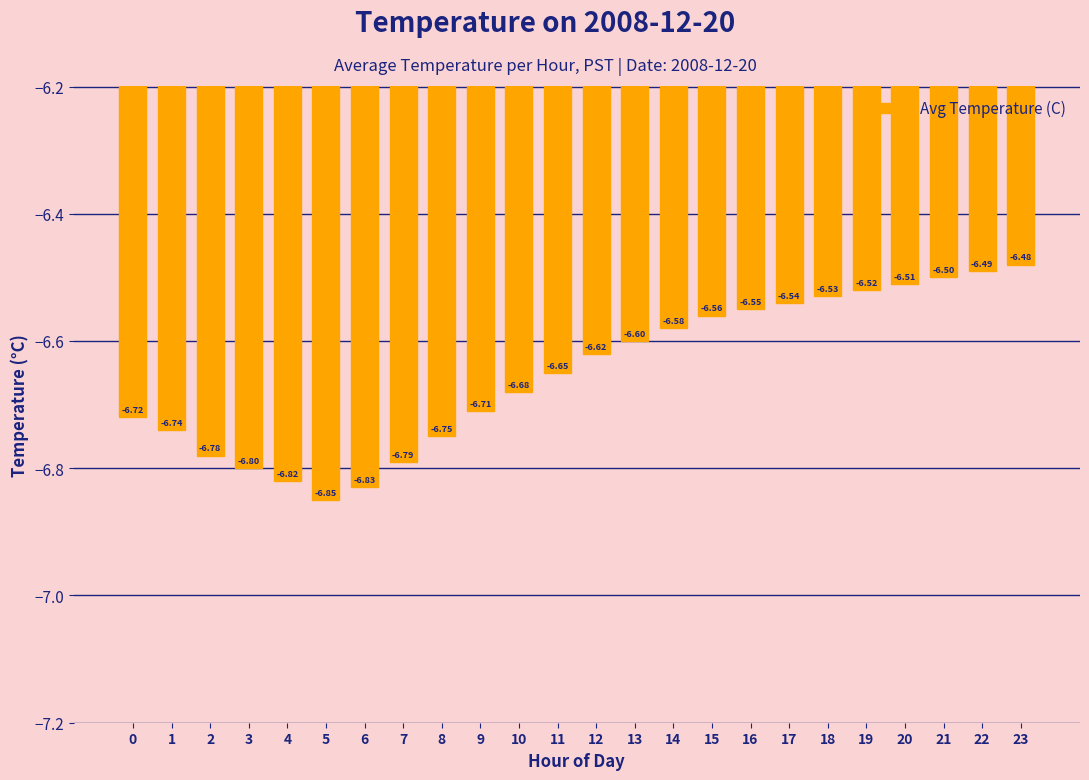

The chart shows a value of -9.8 at 22. True or false?

False